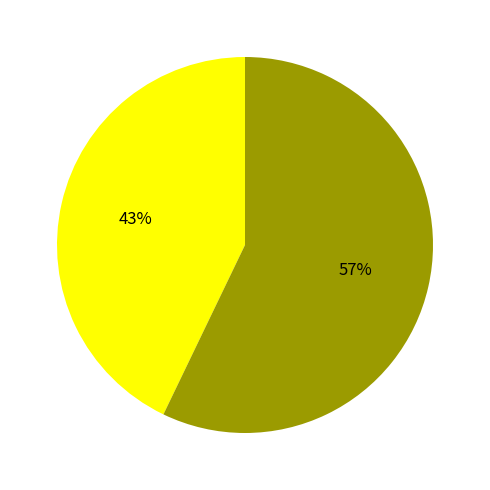

To the nearest percent, what is the difference between the largest and smallest slice percentages?

14%